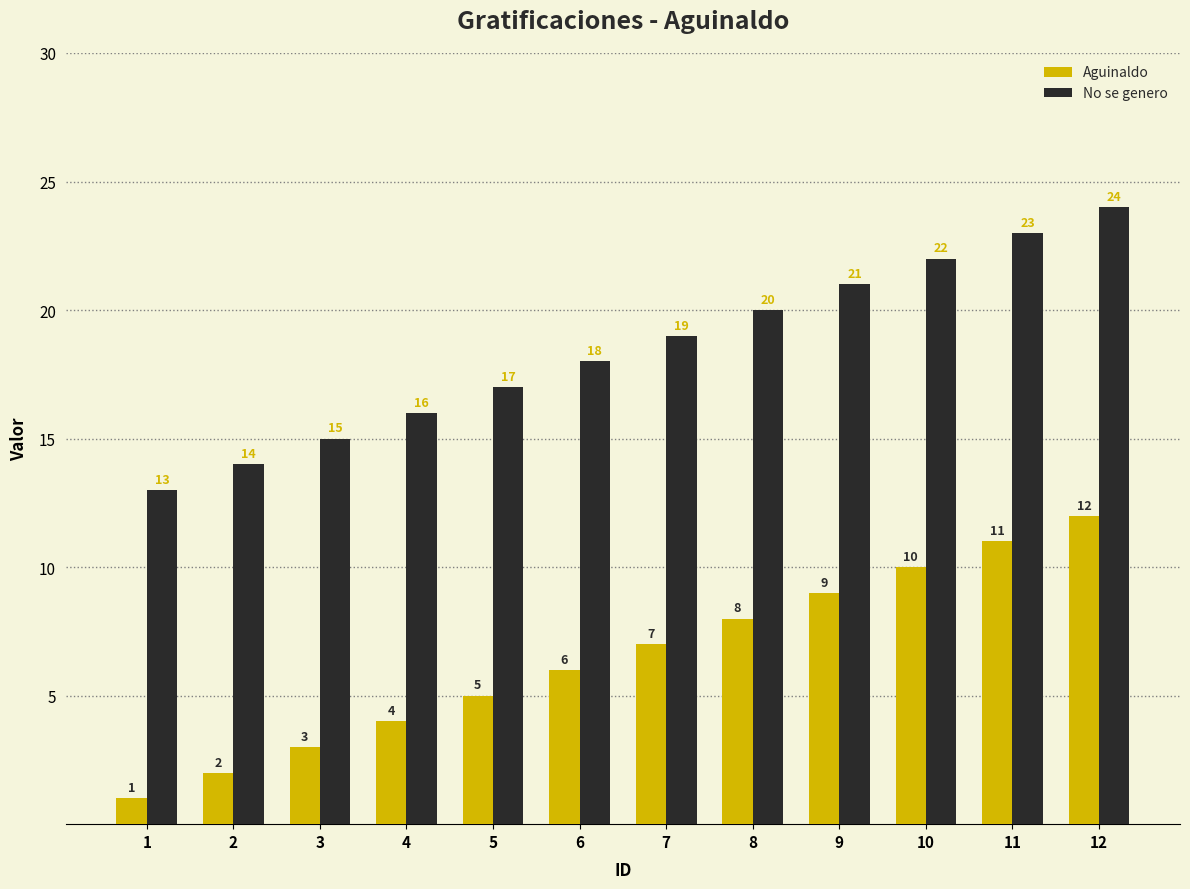

Reading right to left, what are all the values shown in this chart?

Aguinaldo: 12=12	11=11	10=10	9=9	8=8	7=7	6=6	5=5	4=4	3=3	2=2	1=1
No se genero: 12=24	11=23	10=22	9=21	8=20	7=19	6=18	5=17	4=16	3=15	2=14	1=13